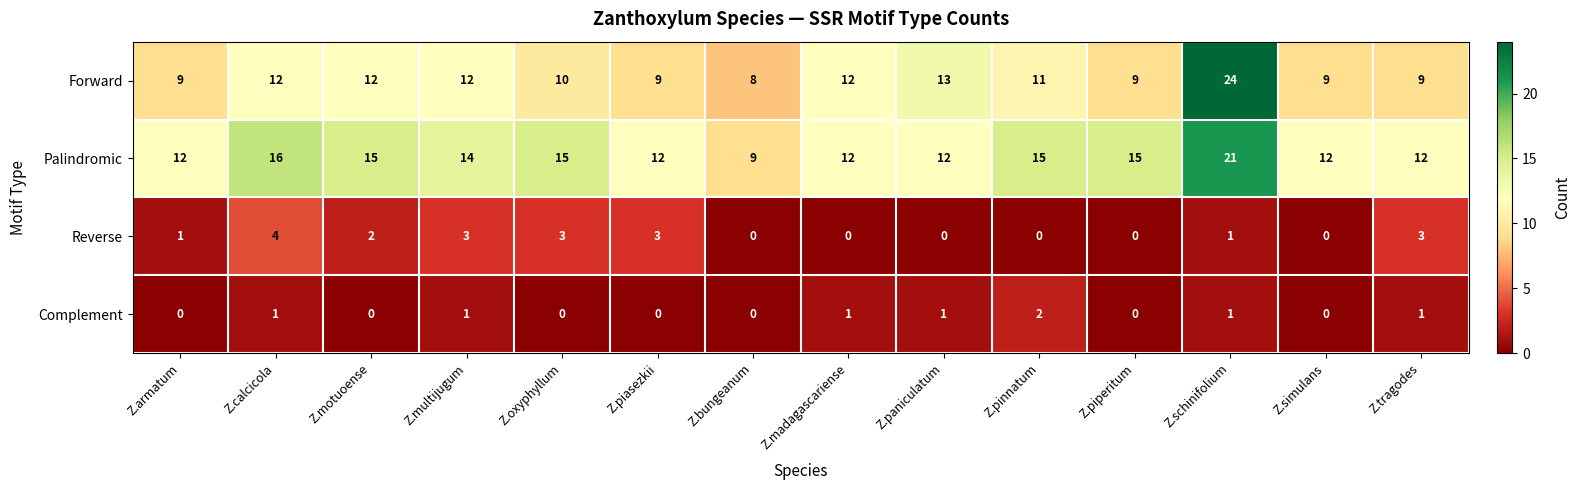

What is the difference between the maximum and minimum values in the Palindromic series?

12